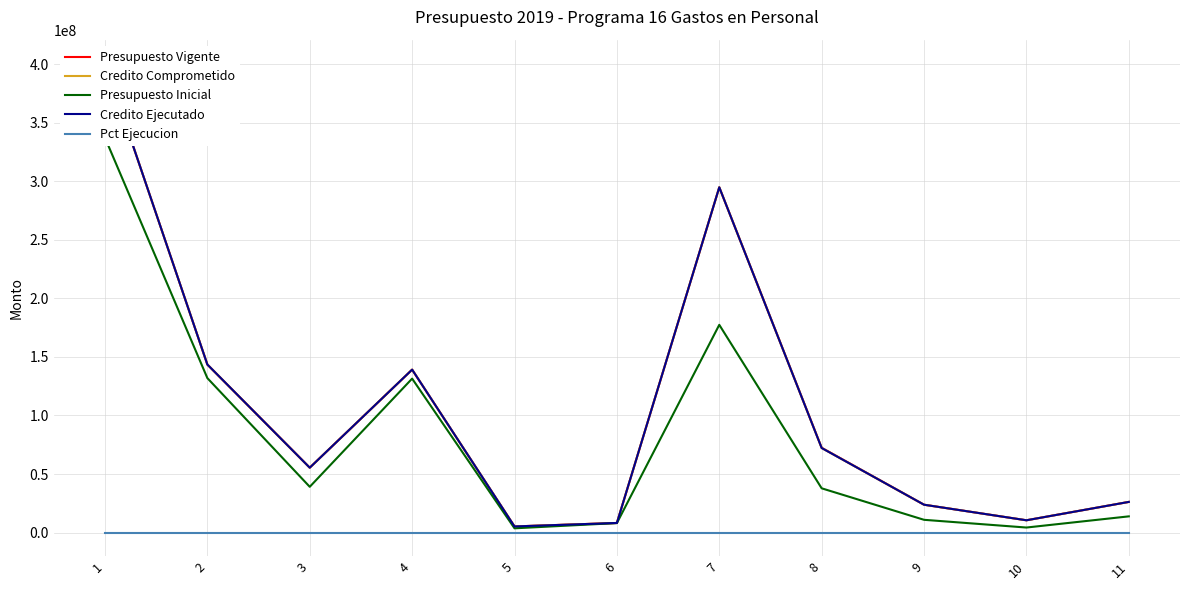

At which label does Presupuesto Vigente reach its minimum?

5